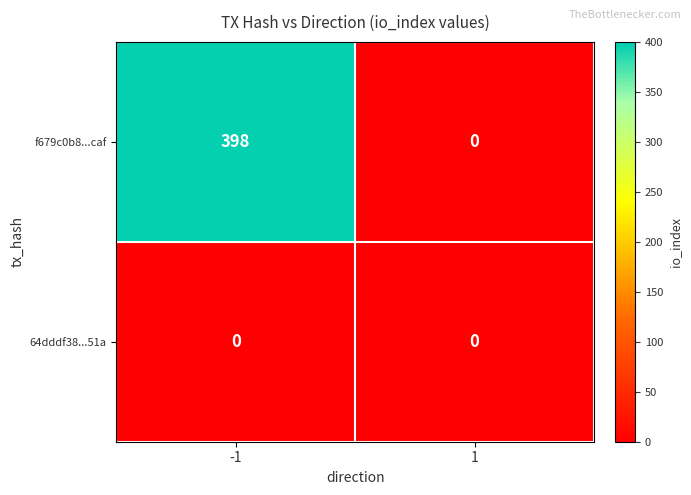

What is the greatest value displayed?

398